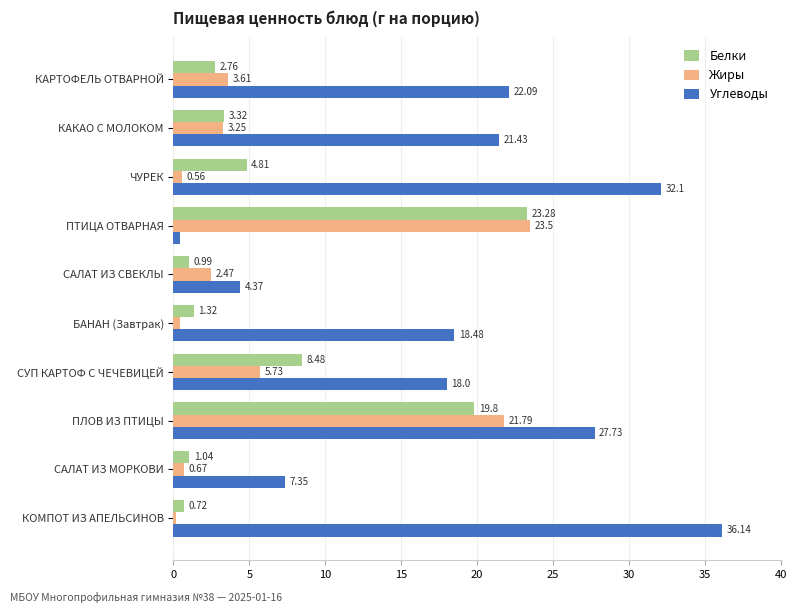

What is the average value of the Жиры series?

6.2